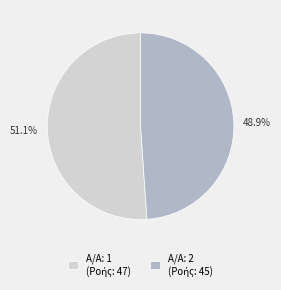

Does any single category account for the majority?

Yes